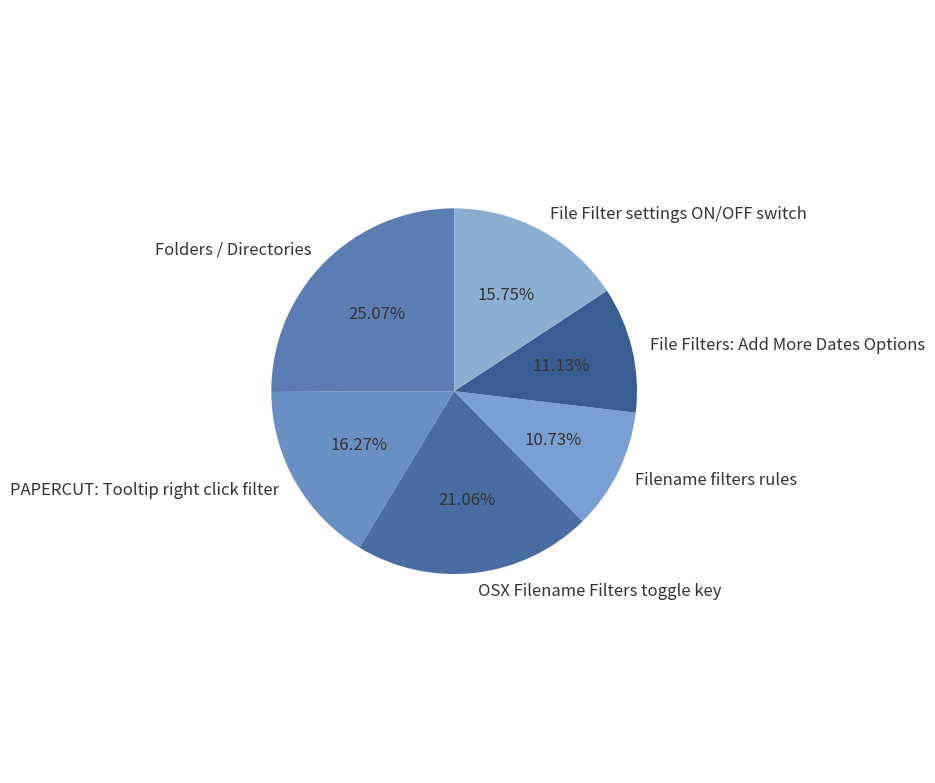

What is the largest slice in the pie chart?

Folders / Directories